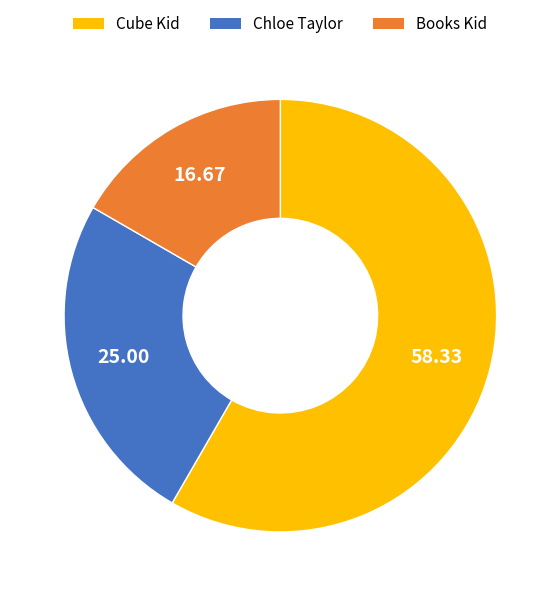

Is there a majority slice in this chart?

Yes